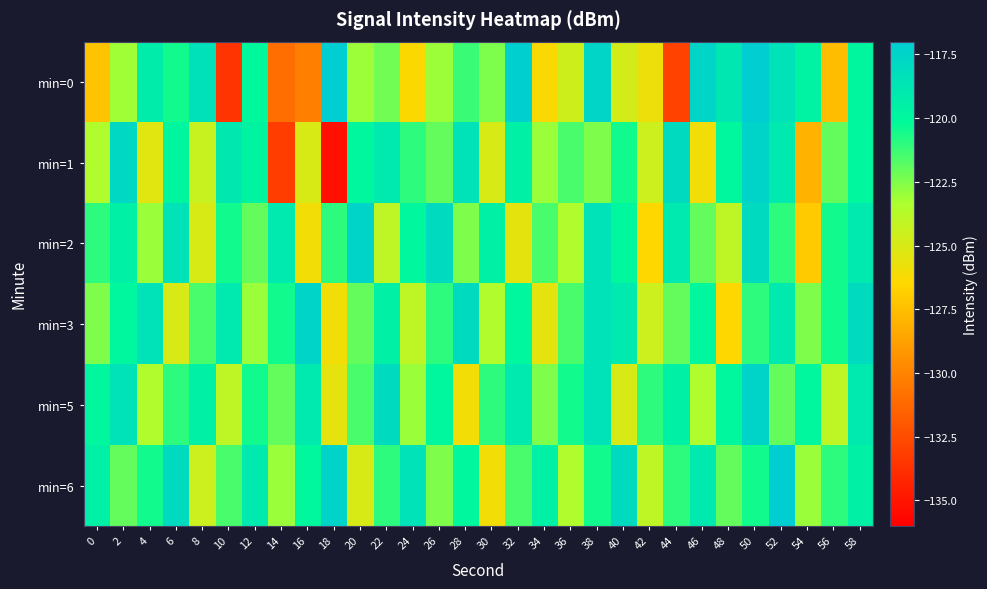

Which has a higher value, 54 or 32?

32